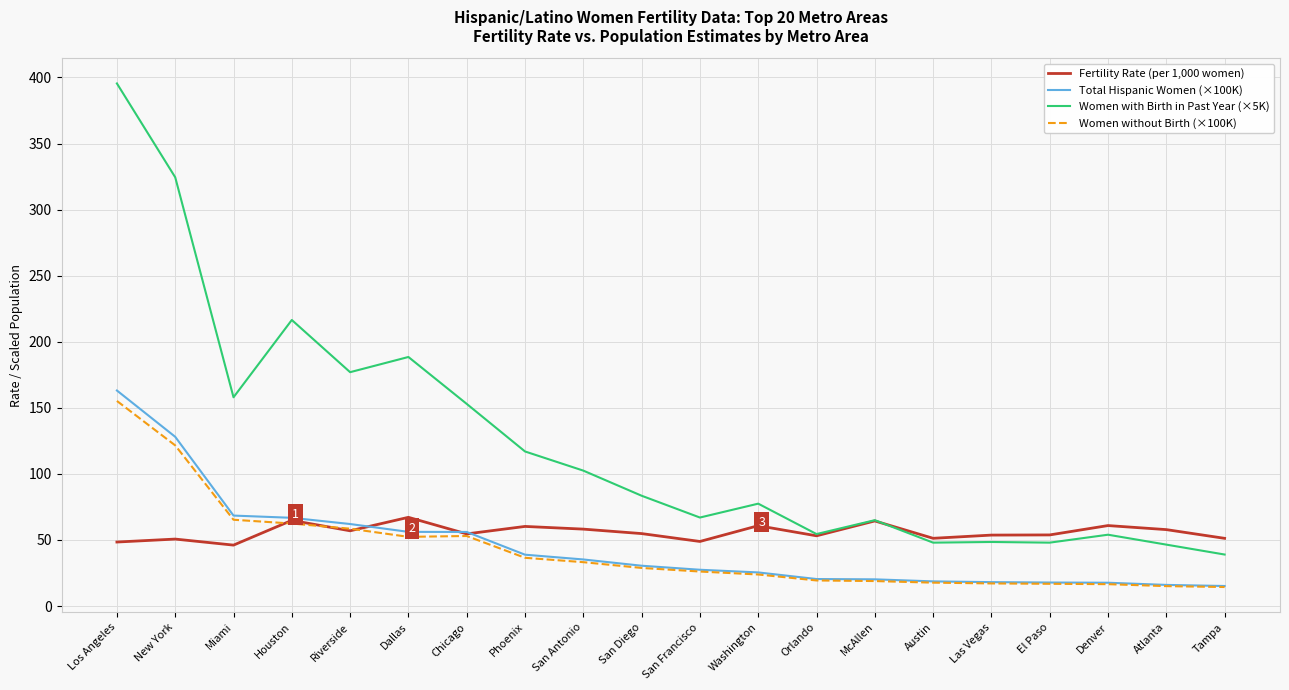

At which category is the sum across all series the highest?

Los Angeles